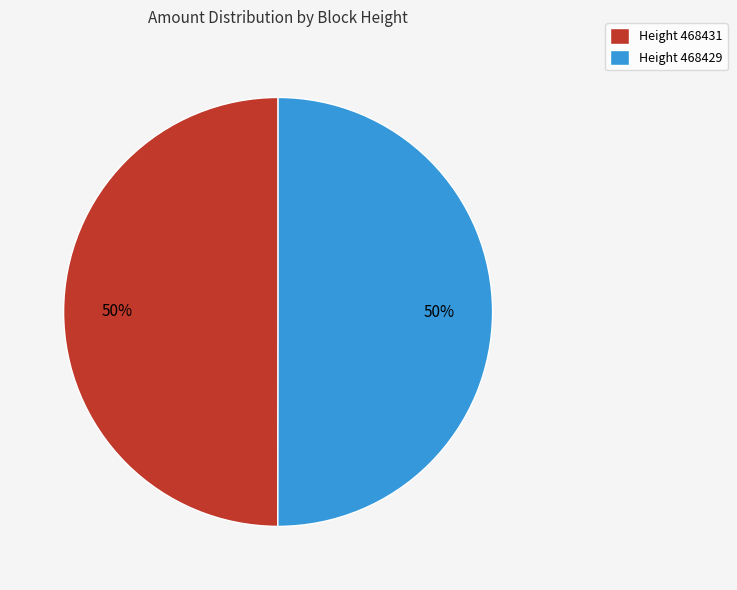

Is the sum of Height 468431 and Height 468429 greater than half?

Yes